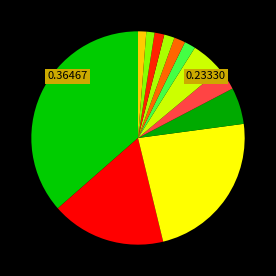

How many slices are in this pie chart?

12